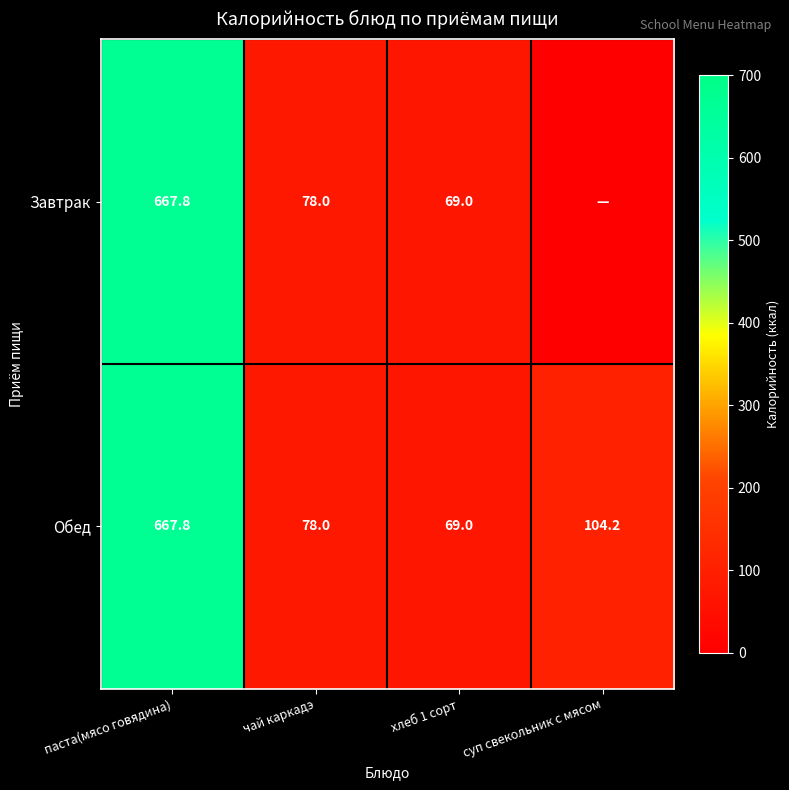

Is the value of Обед at паста(мясо говядина) greater than the value of Завтрак at хлеб 1 сорт?

Yes